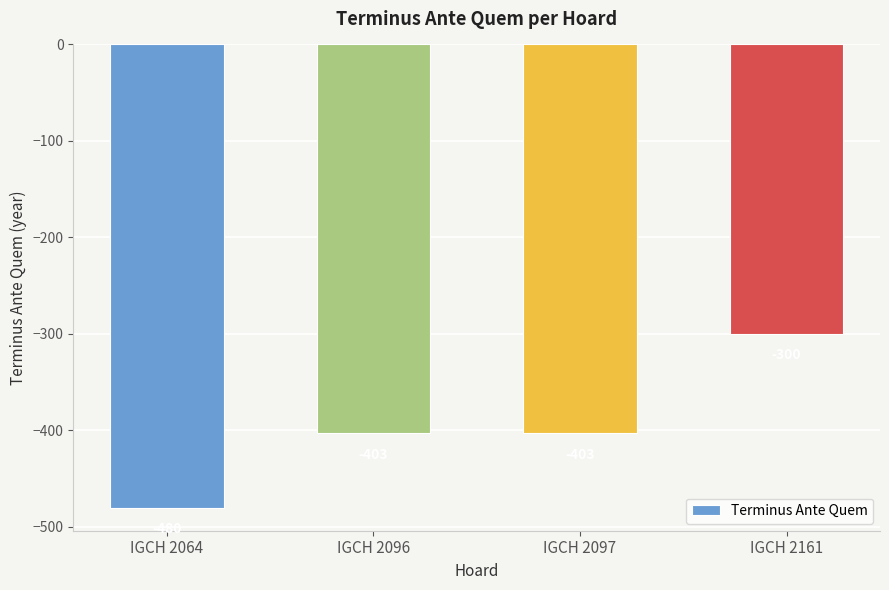

What is the change in value from IGCH 2096 to IGCH 2161?

+103